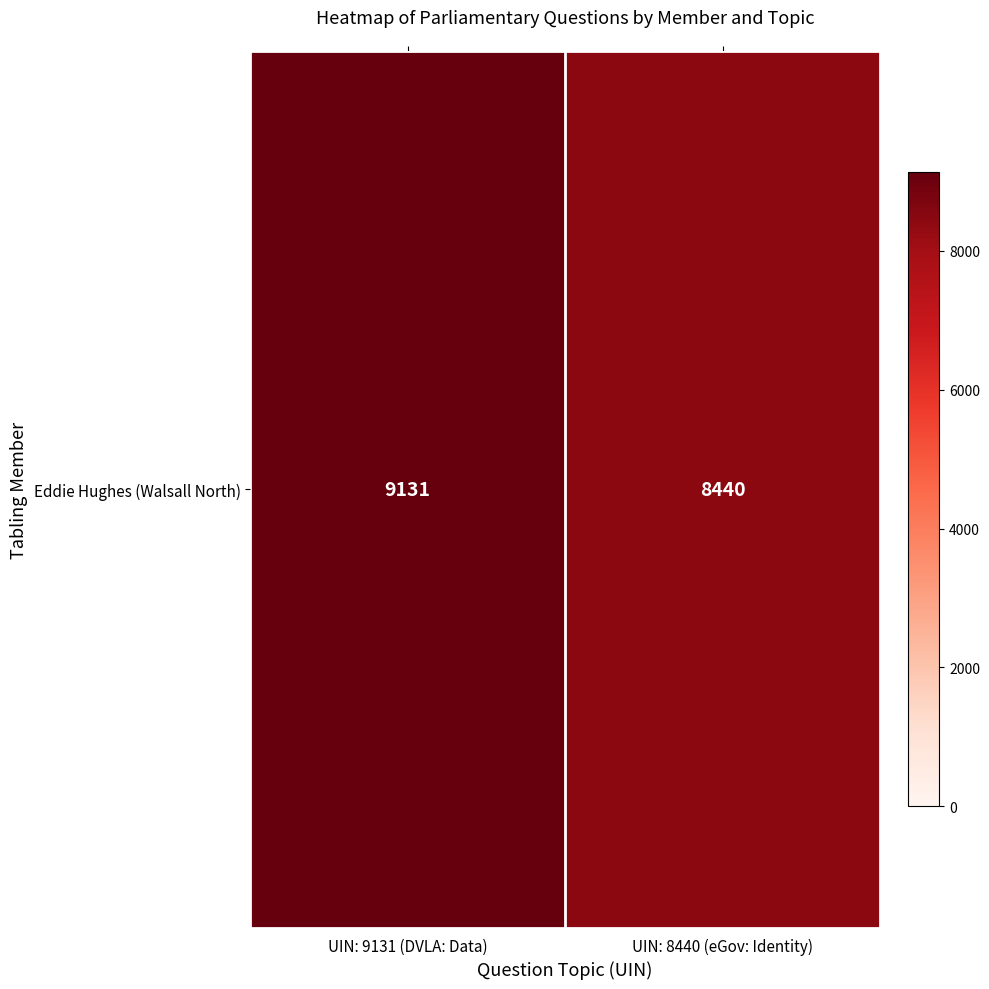

How many values are below 9131?

1